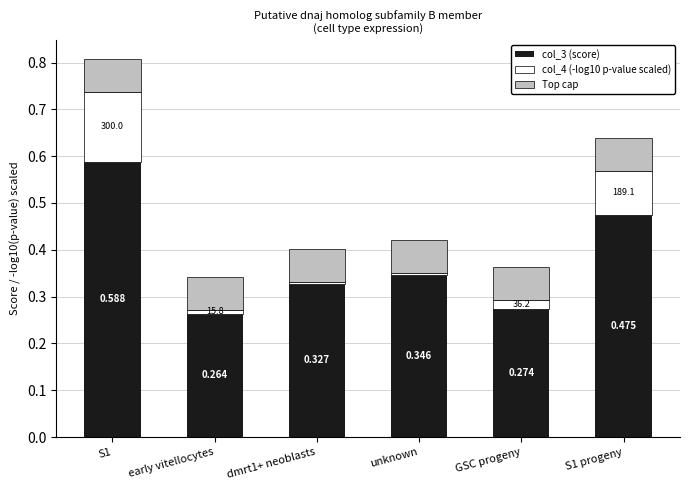

Where is col_3 (score) nearest to the value 0?

early vitellocytes